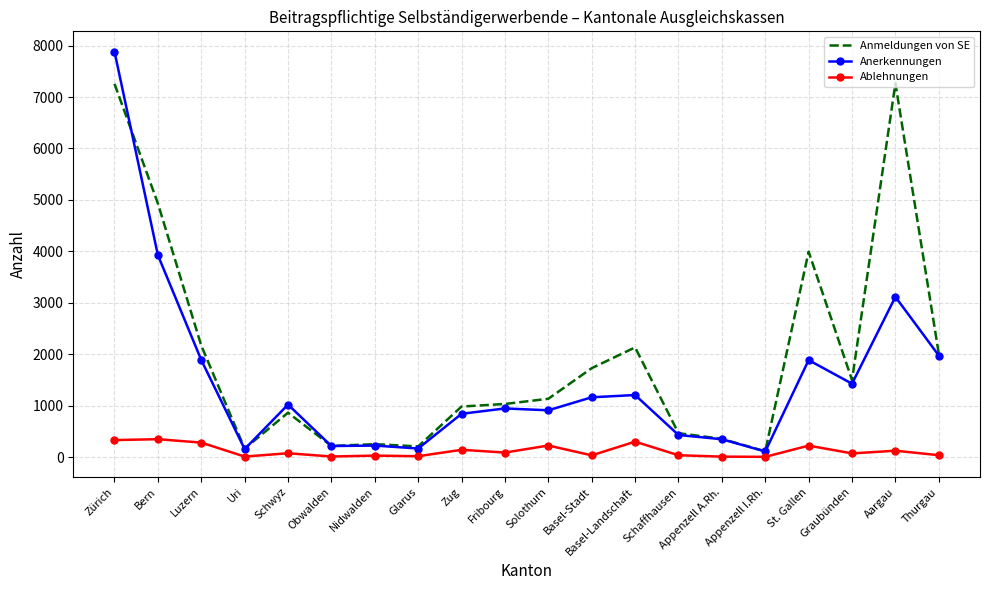

At which category is the sum across all series the highest?

Zürich